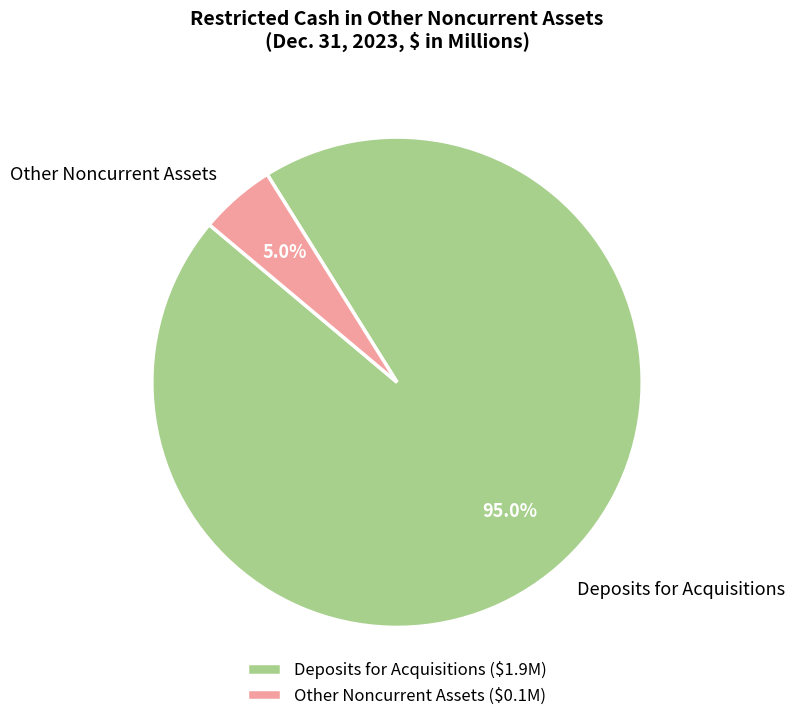

Which category accounts for the majority?

Deposits for Acquisitions